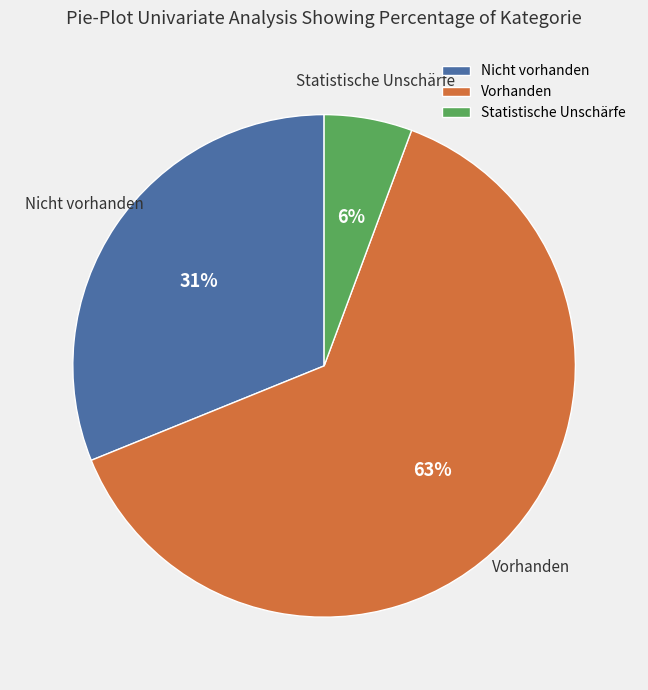

To the nearest percent, what is the combined percentage of Vorhanden and Statistische Unschärfe?

69%